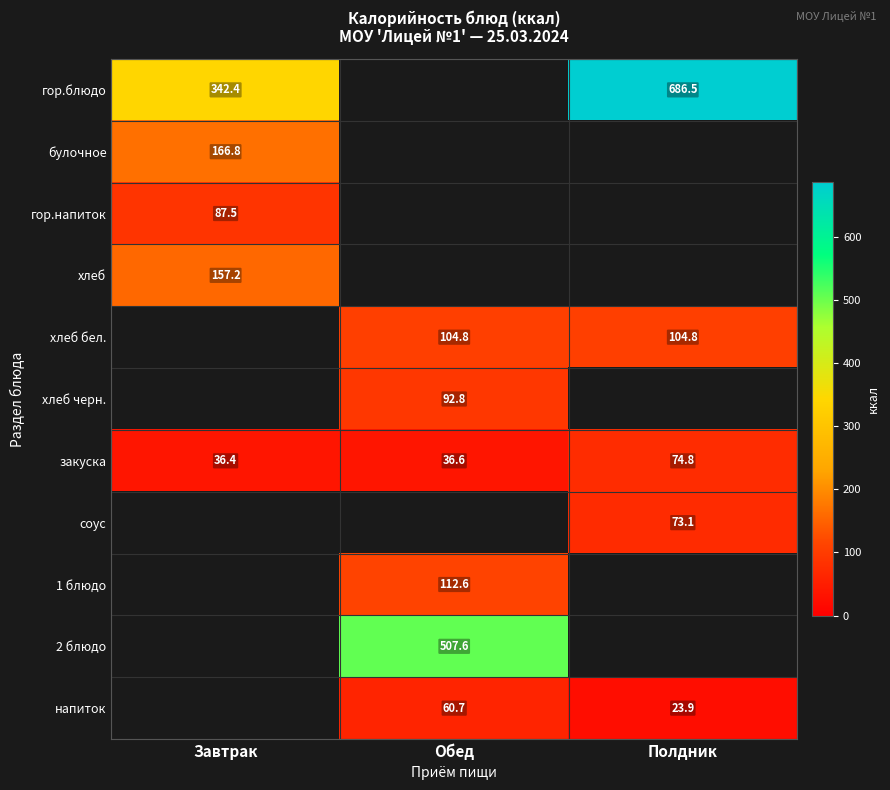

How many data points does each series have?

3